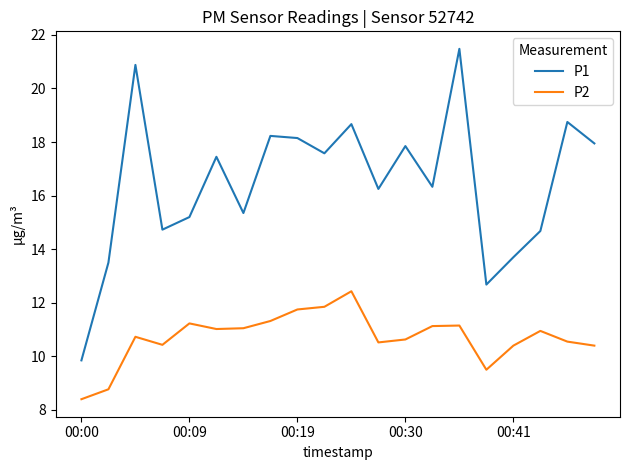

At how many categories does at least one series exceed 19?

2